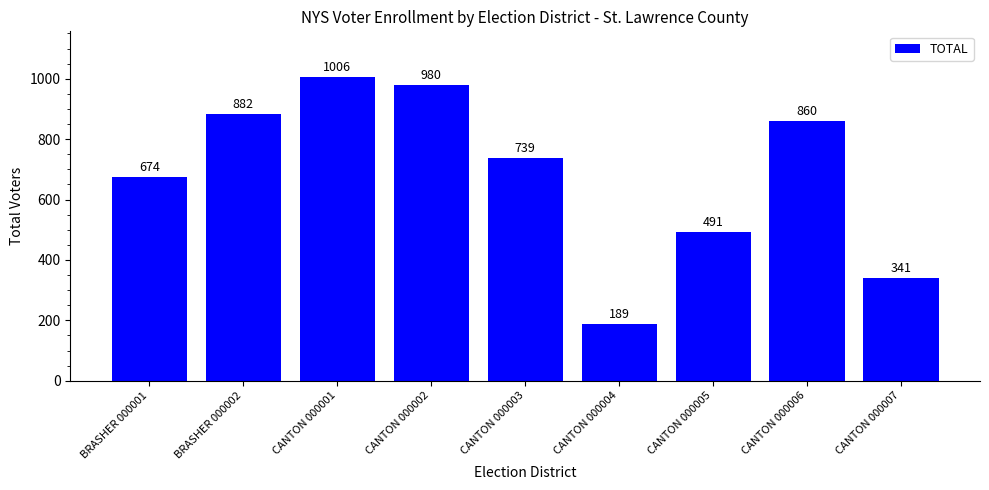

What is the maximum value shown in the chart?

1006